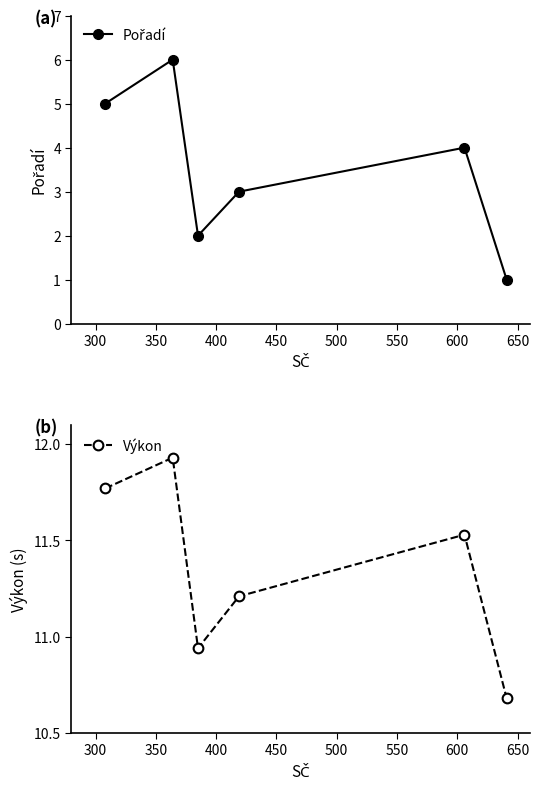

What is the value of the Pořadí point at the 5th from the left?

4.0